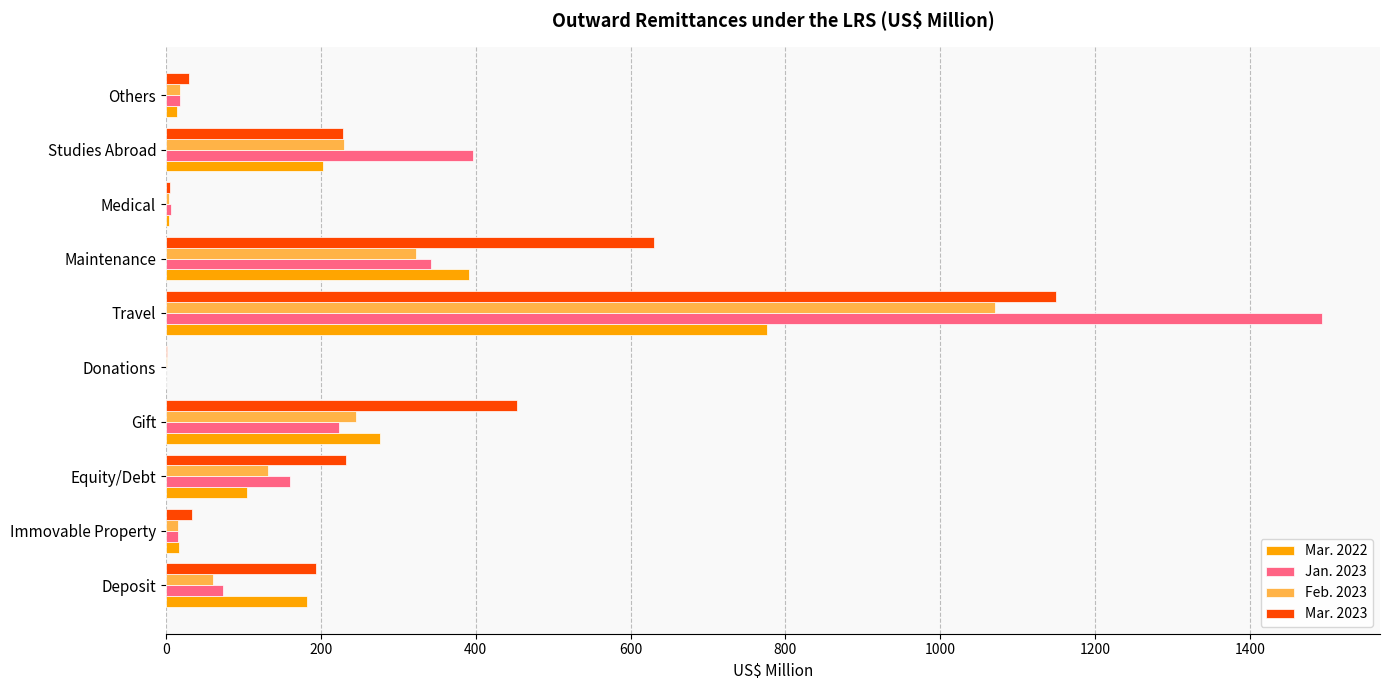

What is the average value of the Feb. 2023 series?

210.1